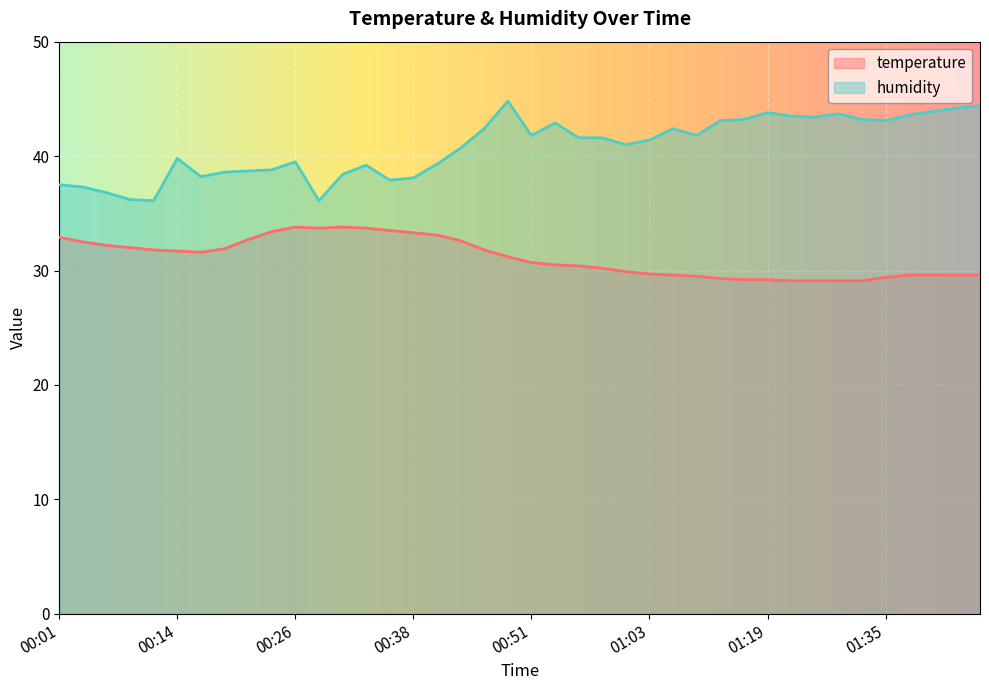

Rank the series at 00:29 from highest to lowest value.

humidity, temperature